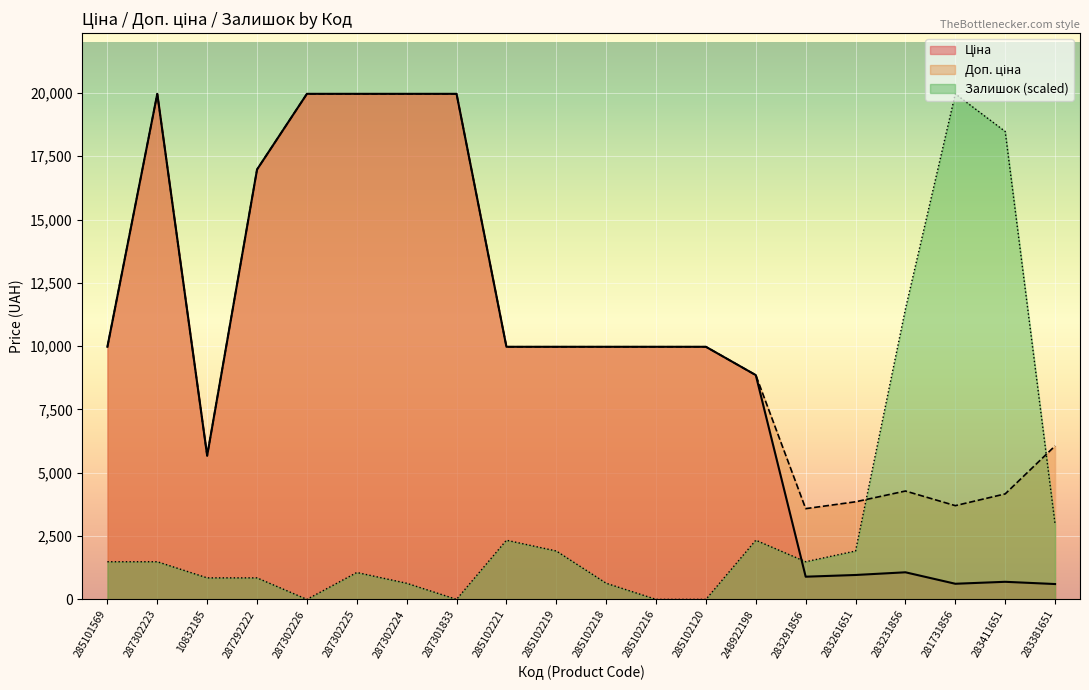

The Залишок (scaled) series shows -12192.7 at 287302226. True or false?

False